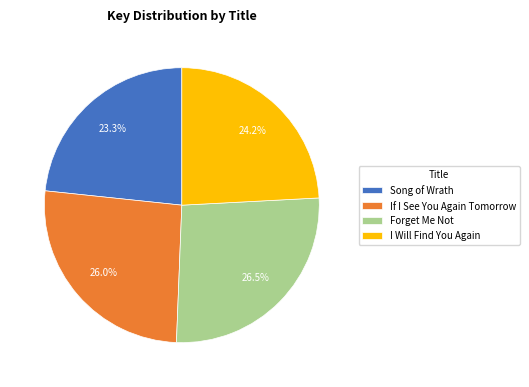

Which slice is the smallest?

Song of Wrath